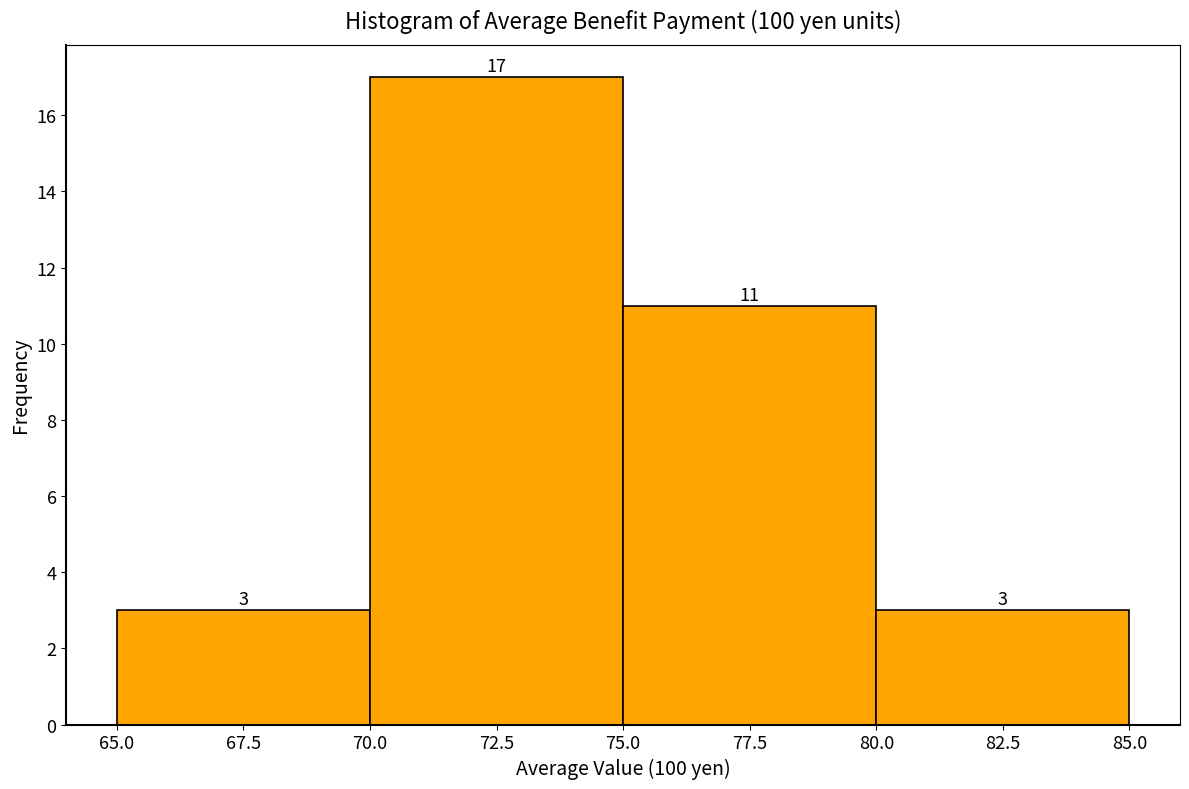

Which range on the x-axis has the tallest bar?

70.0 to 75.0